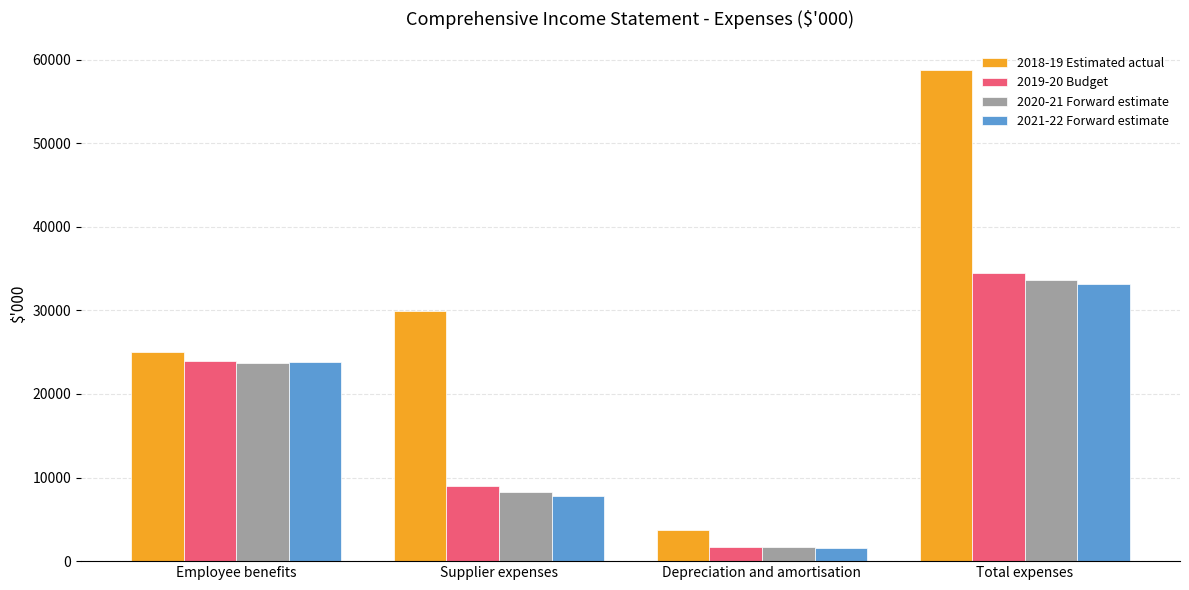

What is the value of the 2019-20 Budget bar at the 4th from the left?

34523